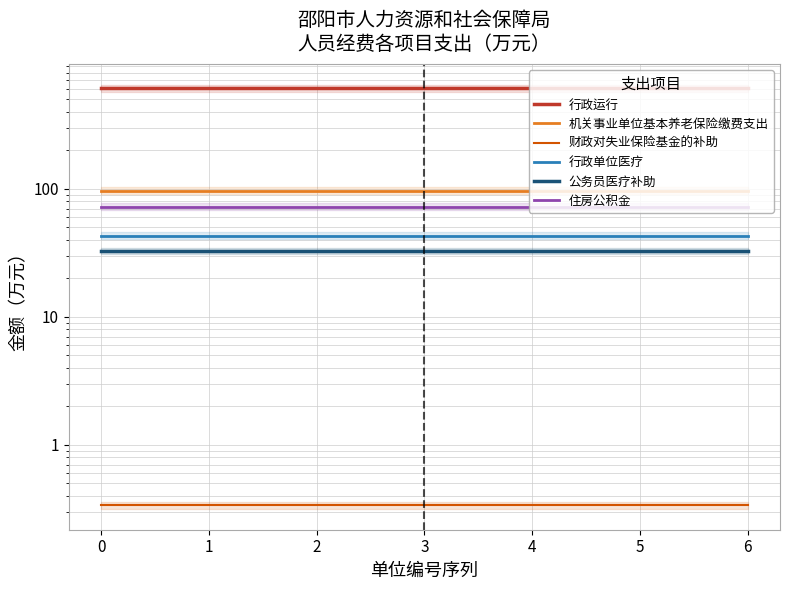

True or false: 公务员医疗补助 and 行政运行 cross at least once.

False